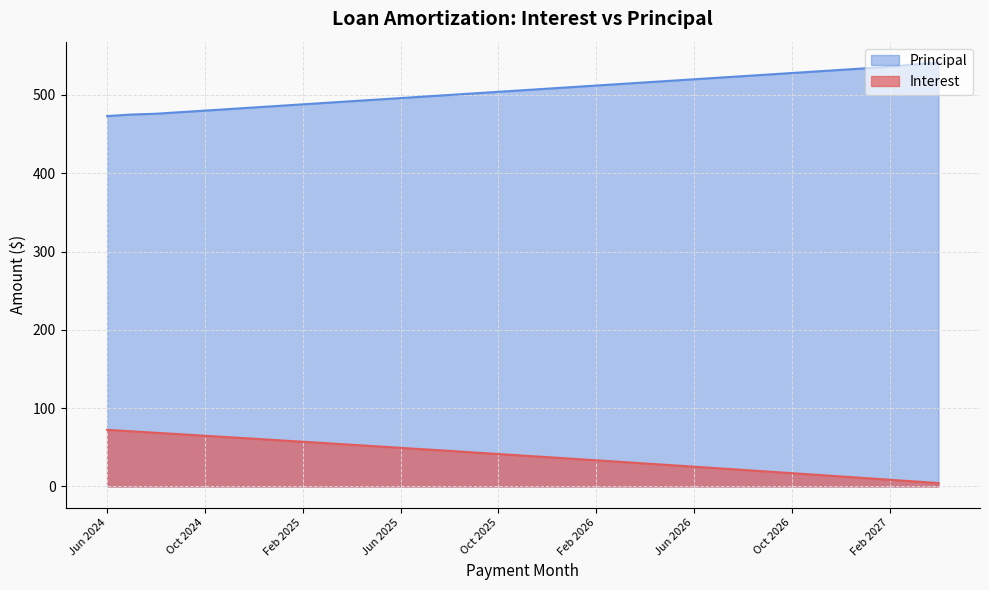

What is the minimum value shown in the chart?

4.3